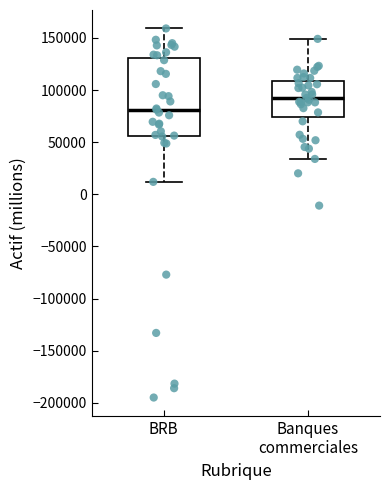

Where is the lower edge of the box for BRB on the y-axis? The values are not printed on the chart, so give them approximately, as read against the axis.

55000